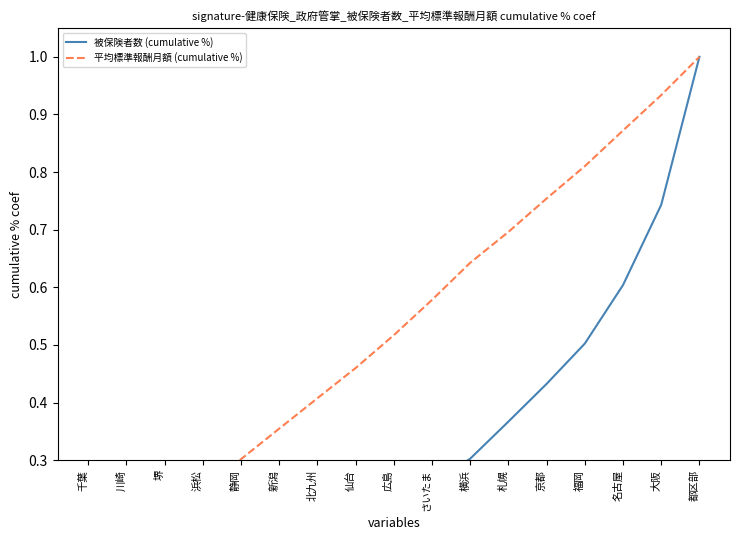

Is this an area chart (filled region under the line)?

No